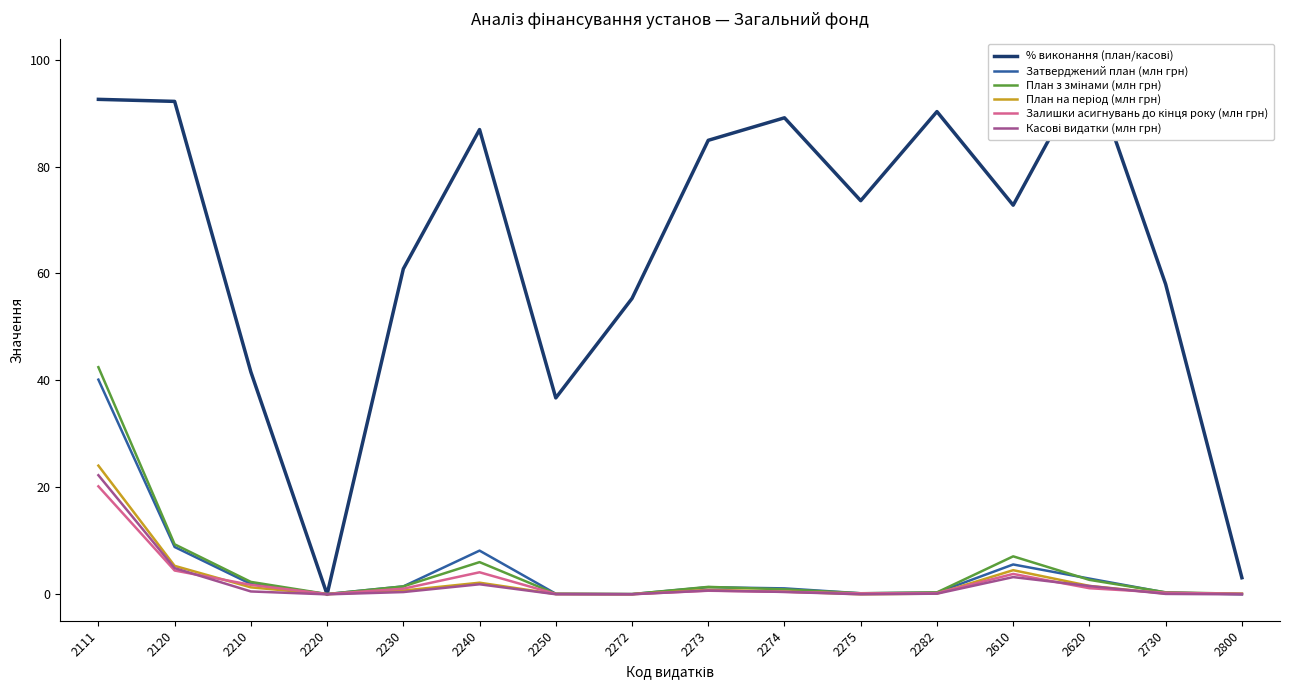

Is this an area chart (filled region under the line)?

No